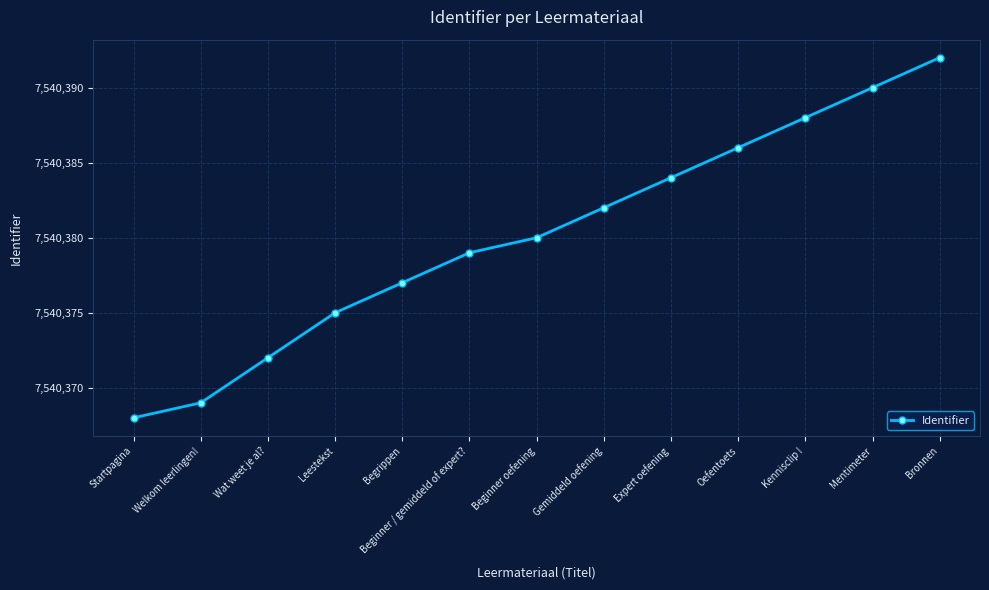

List the labels in order of value, largest first.

Bronnen, Mentimeter, Kennisclip !, Oefentoets, Expert oefening, Gemiddeld oefening, Beginner oefening, Beginner / gemiddeld of expert?, Begrippen, Leestekst, Wat weet je al?, Welkom leerlingen!, Startpagina